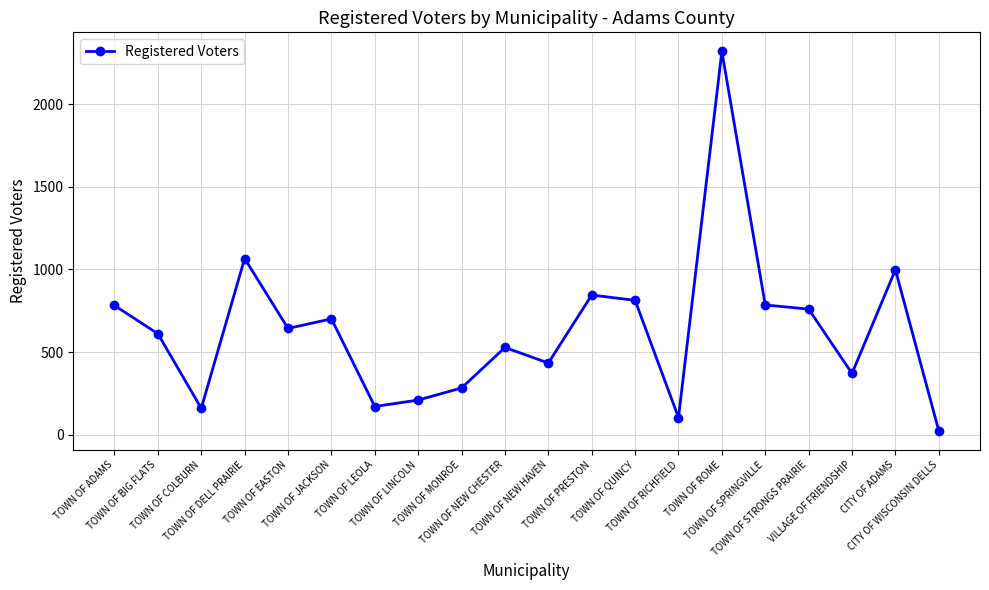

True or false: there are more than 1 points higher than both neighbors.

True